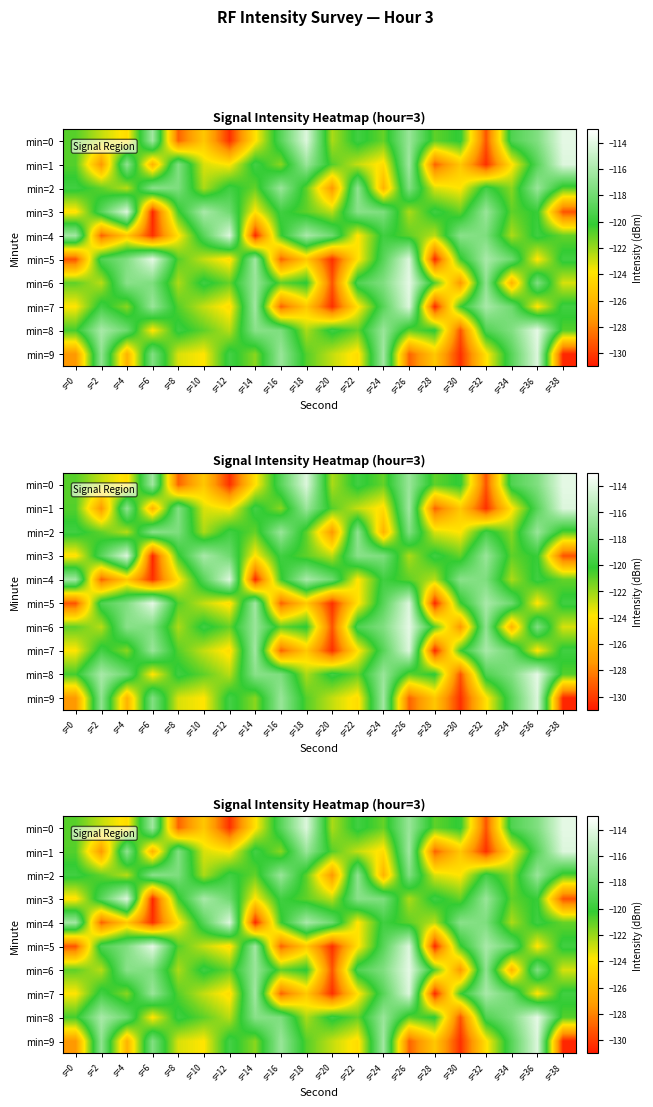

Is it true that min=8 equals -119.2 at s=32?

True